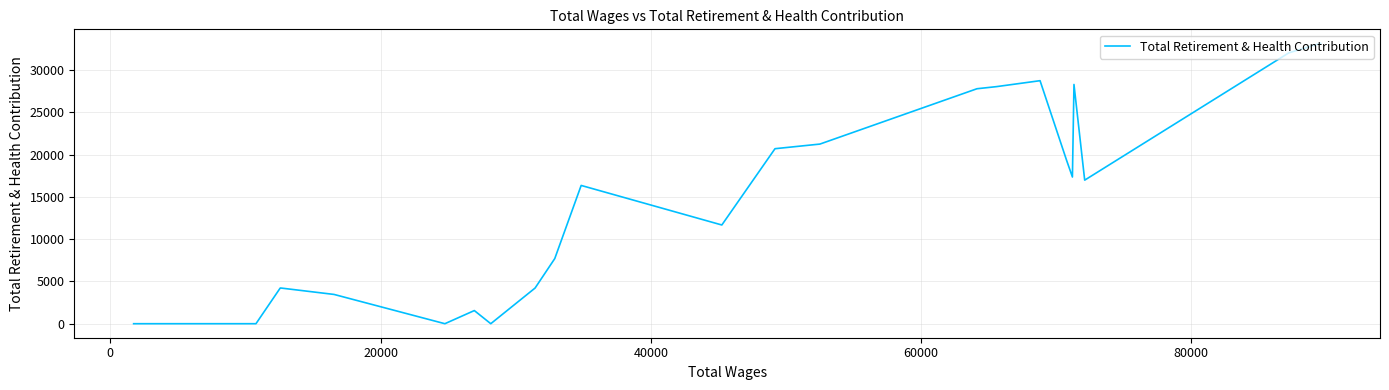

How many lines are shown in the chart?

1